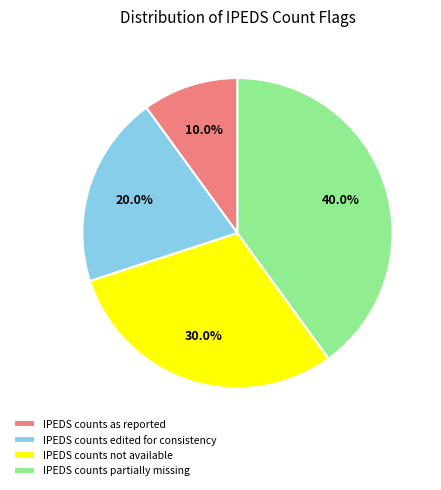

To the nearest percent, what is the difference between the IPEDS counts partially missing and IPEDS counts not available slice percentages?

10%